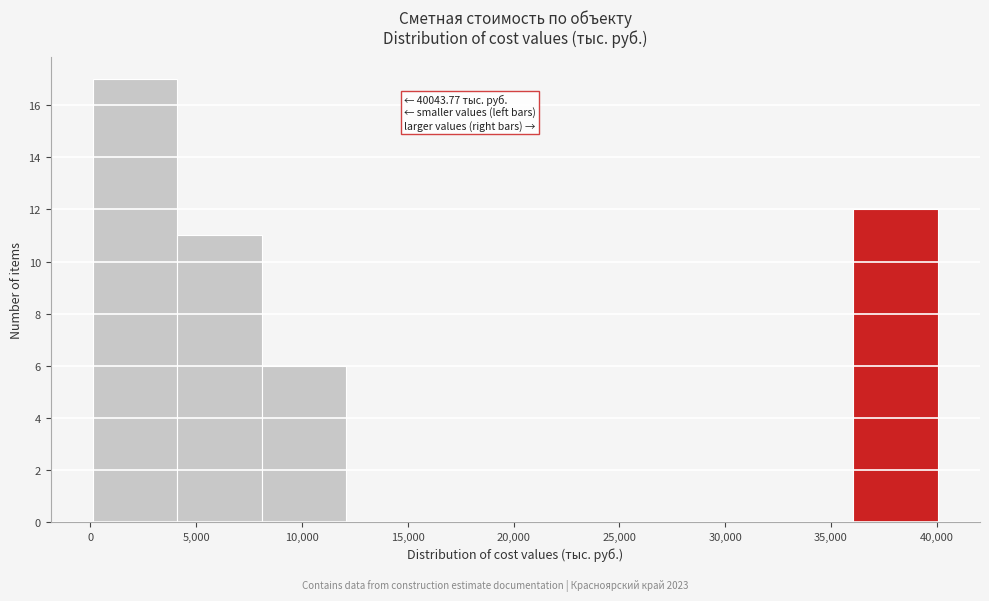

Which range on the x-axis has the tallest bar?

0 to 4000